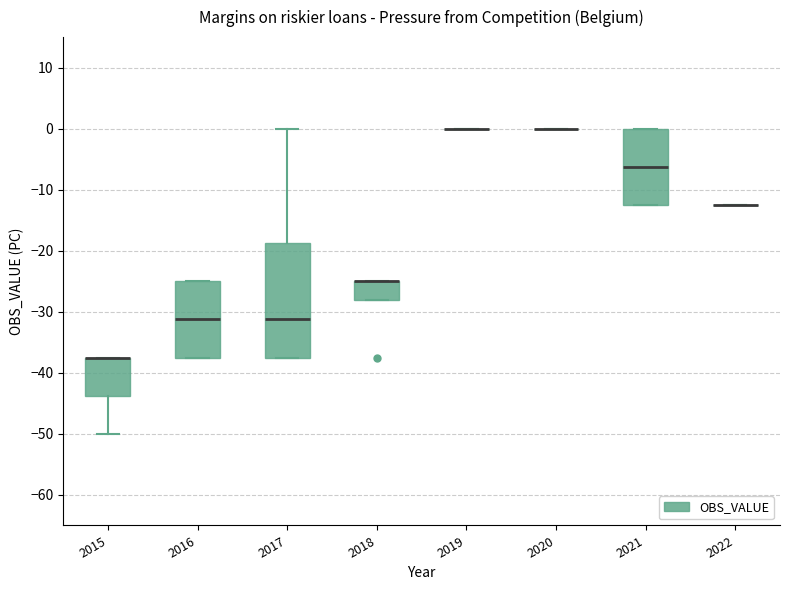

Reading left to right, read every box against the y-axis: the position of its median line, the range the box covers, and the ends of its whiskers. The values are not printed on the chart, so give them approximately, as read against the axis.

2015: median -37 (drawn on the box's upper edge), box -44 to -37, whiskers -50 to -37
2016: median -31, box -37 to -25, whiskers -37 to -25
2017: median -31, box -37 to -19, whiskers -37 to 0
2018: median -25 (drawn on the box's upper edge), box -28 to -25, whiskers -28 to -25
2019: box collapsed to a line at 0, whiskers 0 to 0
2020: box collapsed to a line at 0, whiskers 0 to 0
2021: median -6, box -12 to 0, whiskers -12 to 0
2022: box collapsed to a line at -12, whiskers -12 to -12